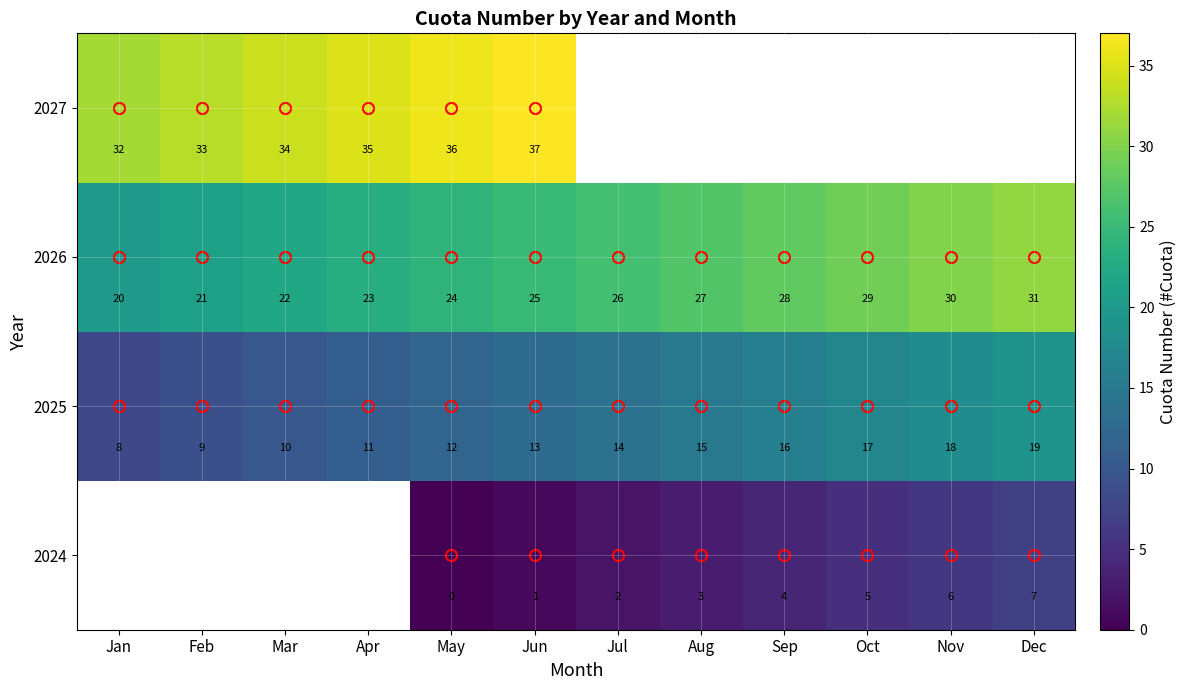

How many data points in 2026 are less than 26?

6